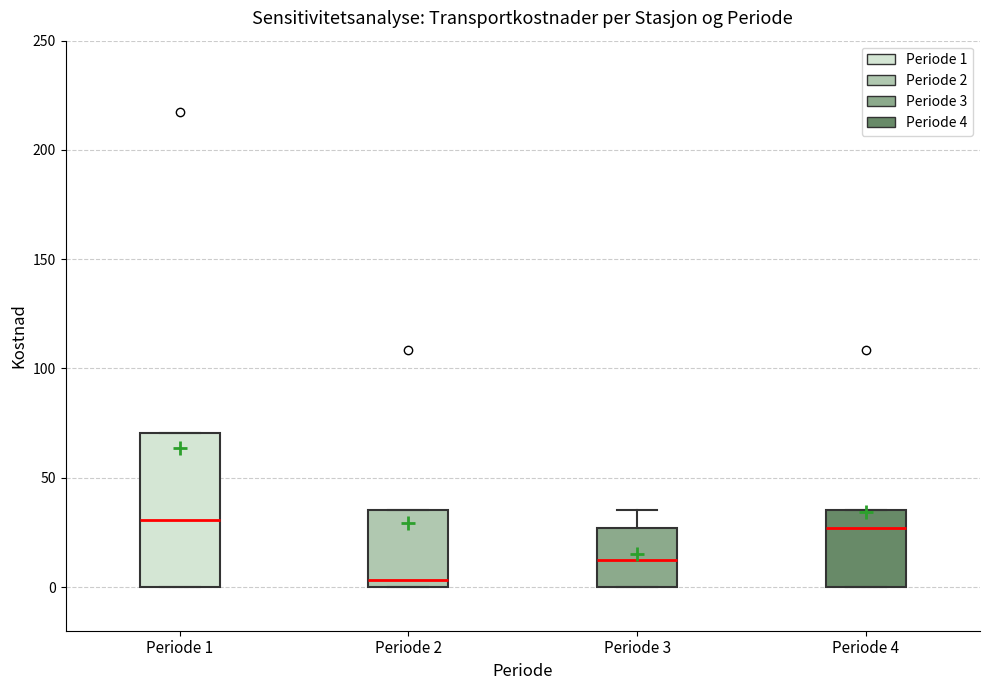

Comparing the boxes themselves (not the whiskers), which one is the tallest?

Periode 1